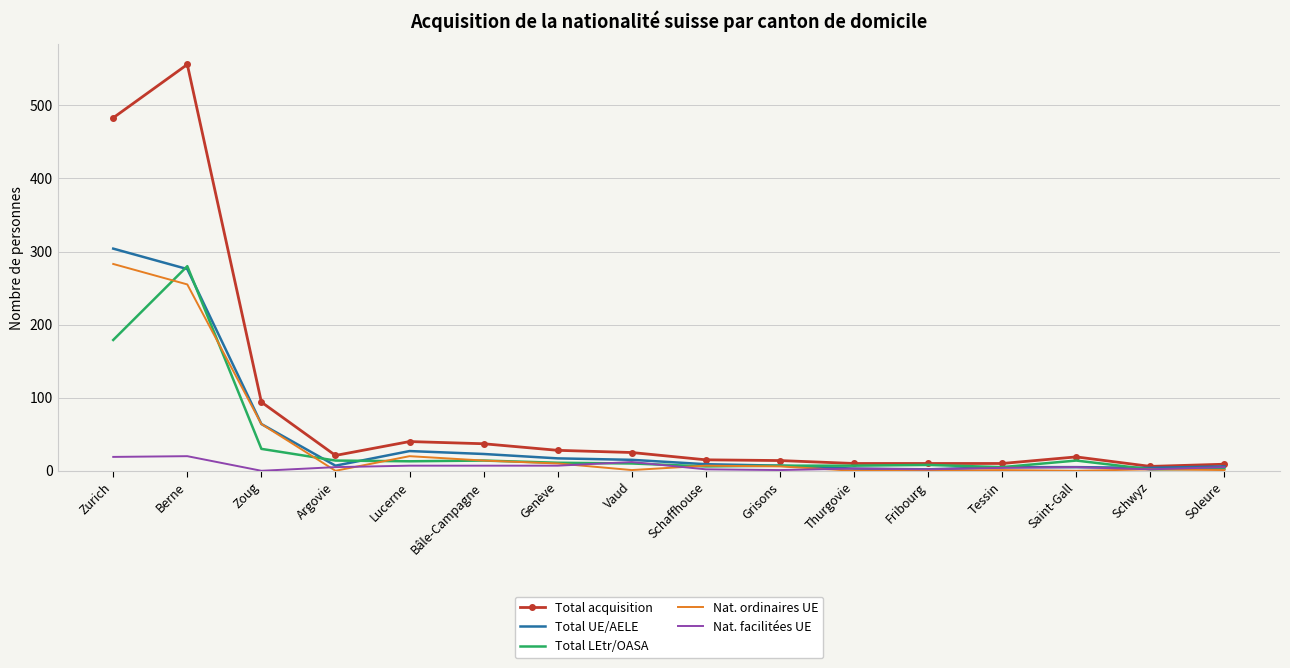

Which series has the largest total across all categories?

Total acquisition